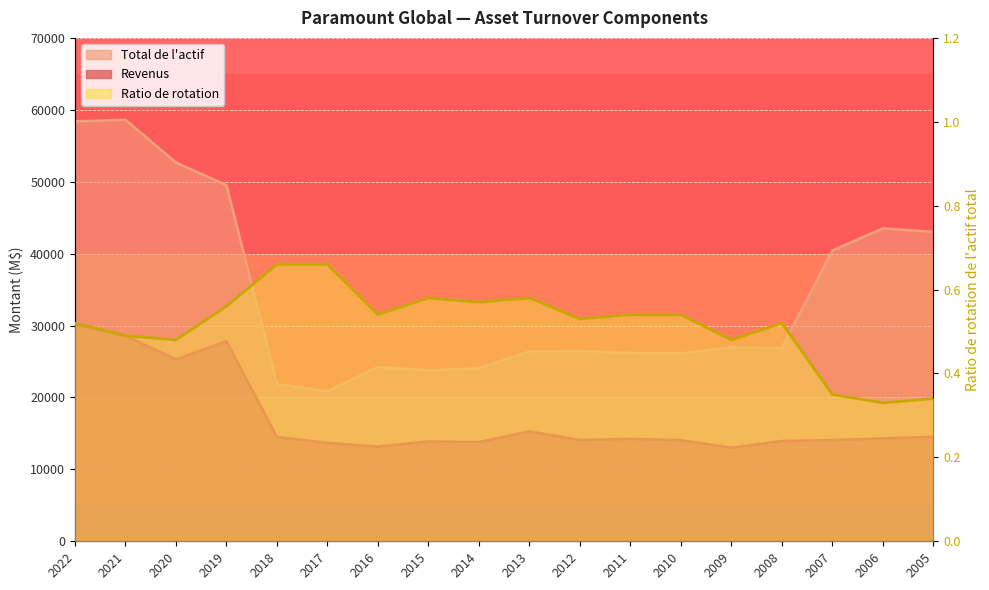

What are all the series names shown in the legend?

Revenus, Total de l'actif, Ratio de rotation